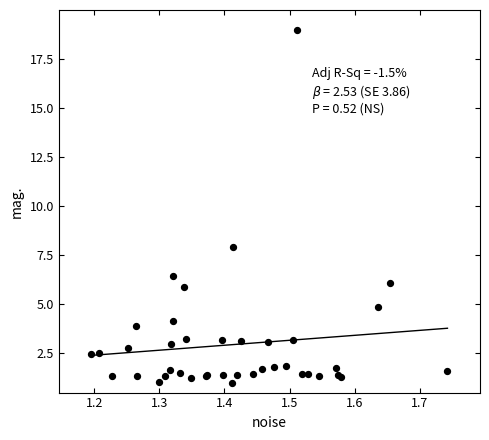

What Y value in the scatter plot is closest to 9?

7.9